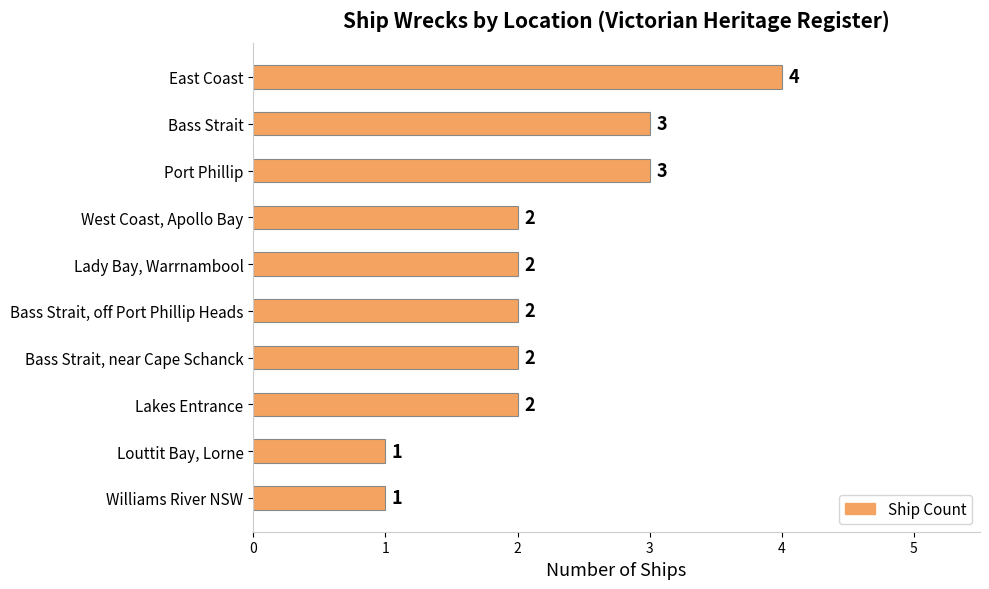

Is it true that the value at Port Phillip is 5?

False